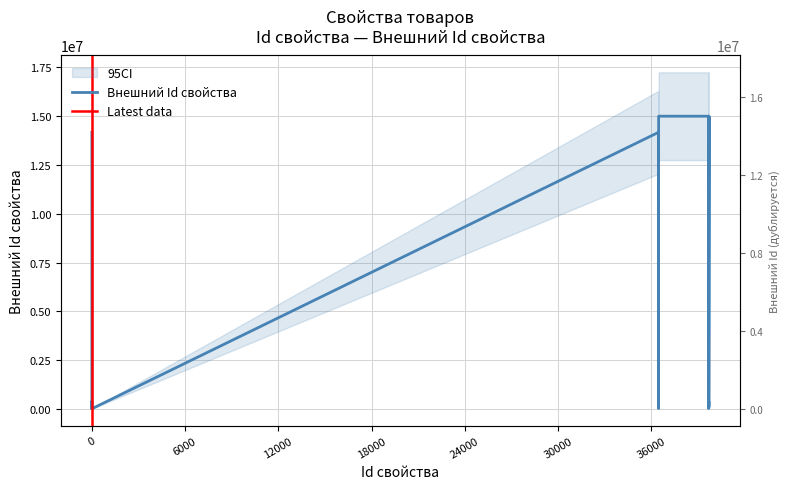

What is the ratio of the value at 36469 to the value at 39690?

168.6